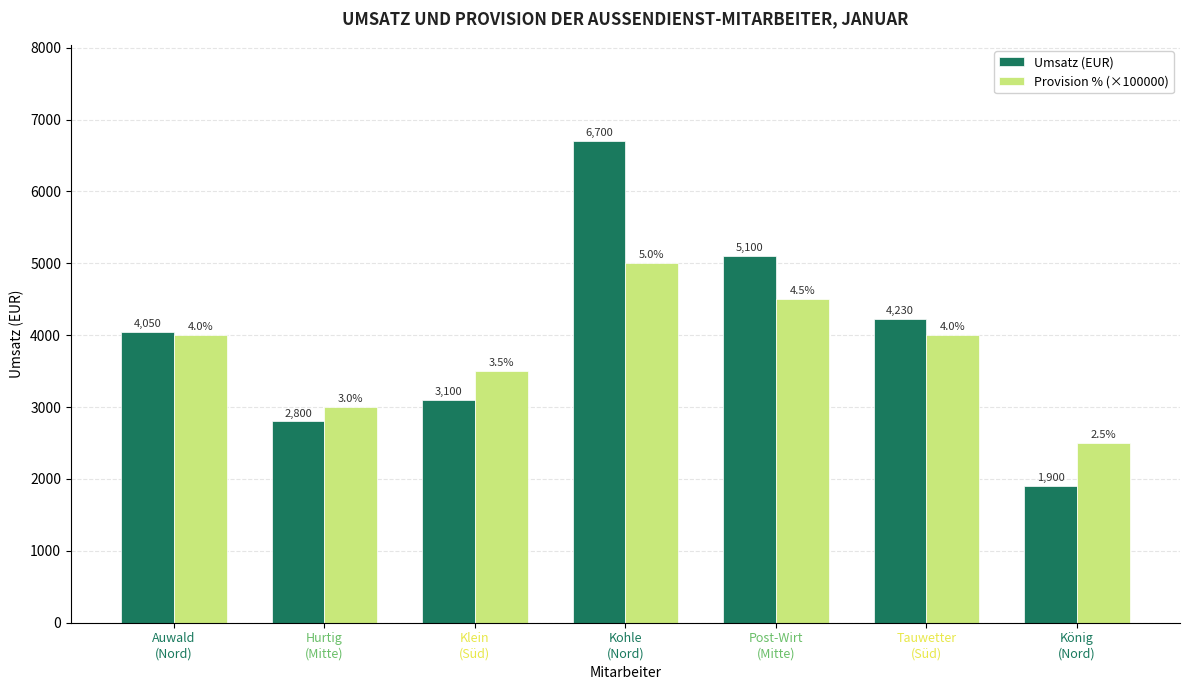

Reading left to right, list all the values displayed in this chart.

Umsatz (EUR): Auwald
(Nord)=4050.0	Hurtig
(Mitte)=2800.0	Klein
(Süd)=3100.0	Kohle
(Nord)=6700.0	Post-Wirt
(Mitte)=5100.0	Tauwetter
(Süd)=4230.0	König
(Nord)=1900.0
Provision % (×100000): Auwald
(Nord)=4000.0	Hurtig
(Mitte)=3000.0	Klein
(Süd)=3500.0	Kohle
(Nord)=5000.0	Post-Wirt
(Mitte)=4500.0	Tauwetter
(Süd)=4000.0	König
(Nord)=2500.0